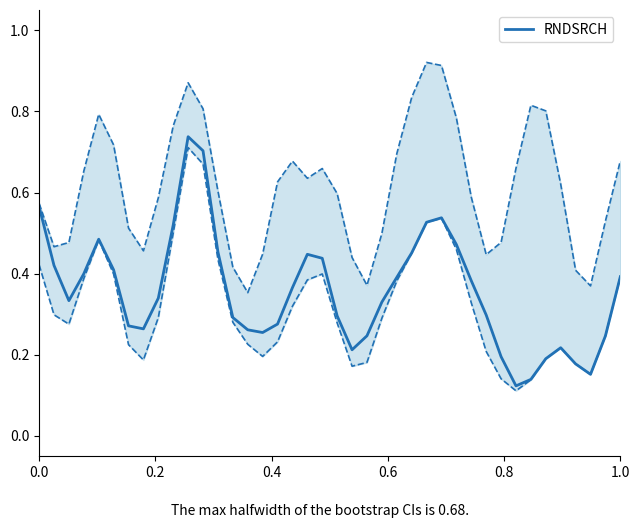

How many values are between 0 and 1?

40